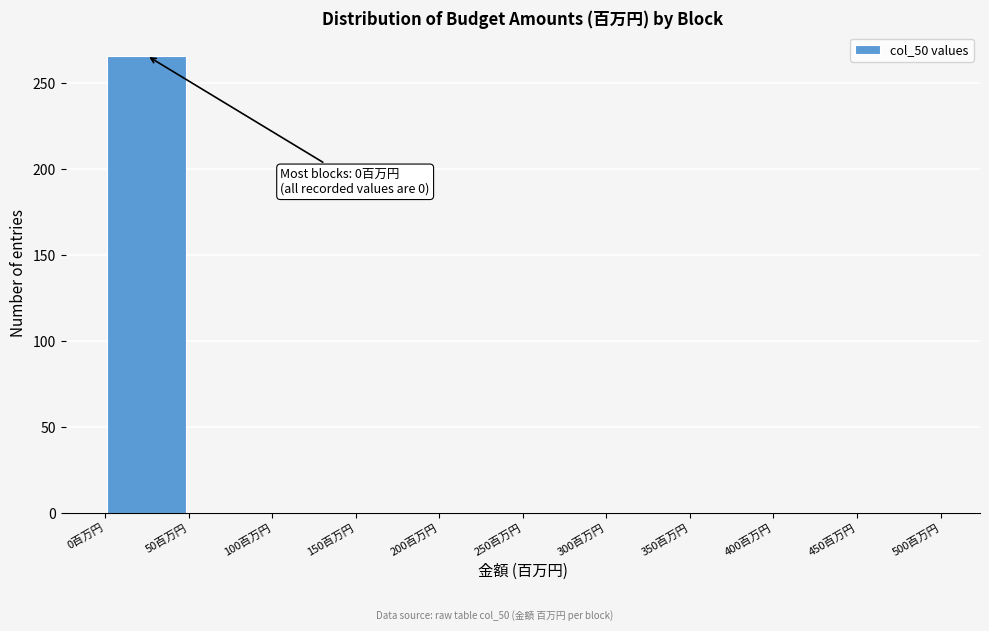

Over which range of the x-axis is the bar tallest?

0 to 50